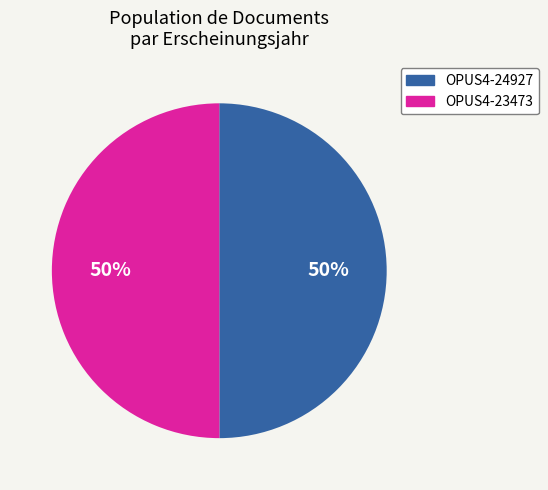

The OPUS4-23473 slice represents 64% of the pie. True or false?

False